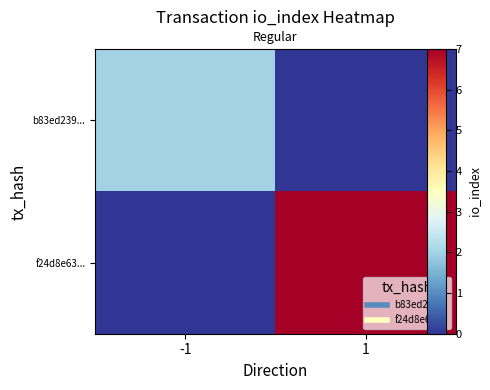

Which series has the widest spread of values?

f24d8e63...